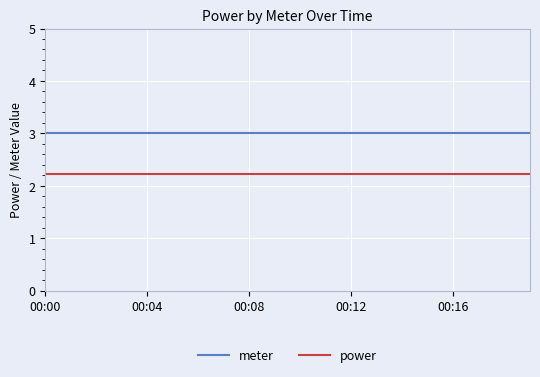

At how many categories does at least one series exceed 2?

20